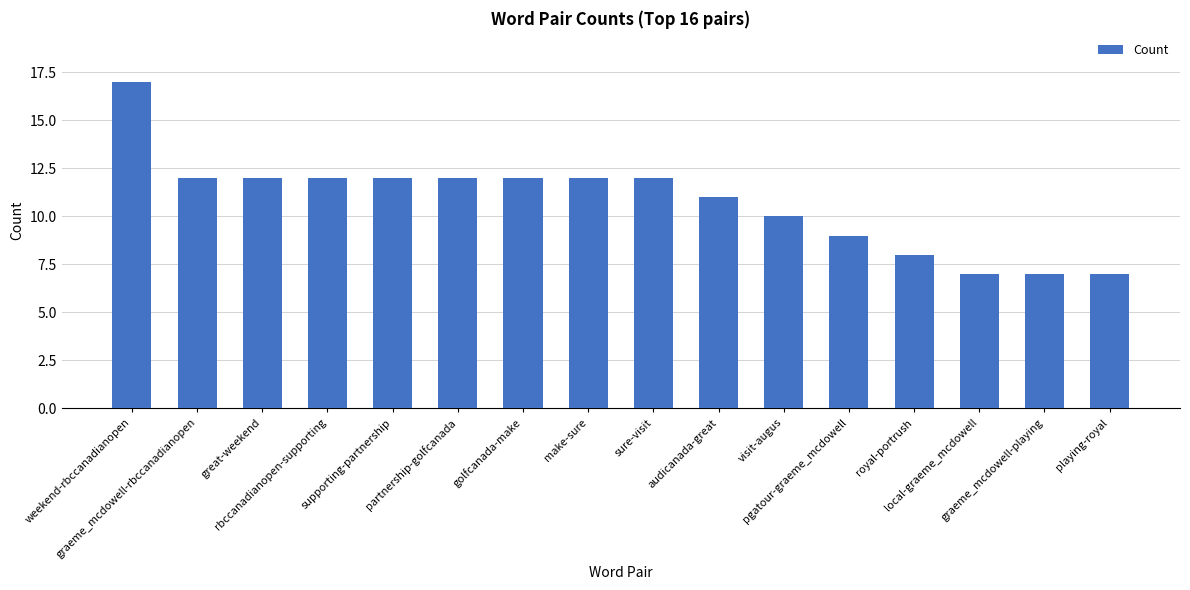

What is the difference between the second highest and second lowest values?

5